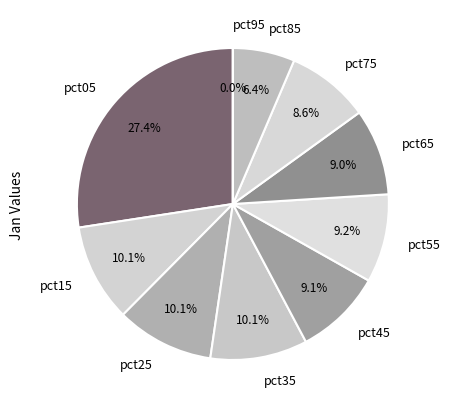

Do pct85 and pct55 together represent more than half of the pie?

No